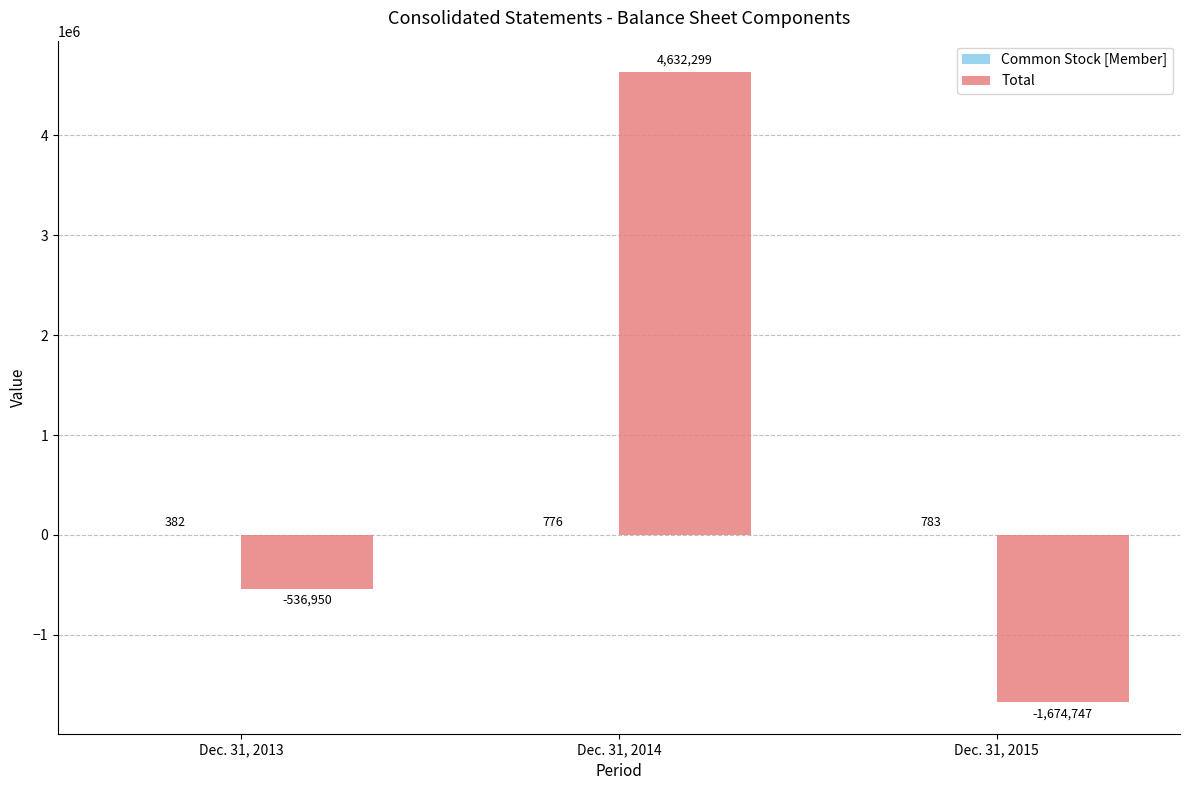

Count the number of categories in the chart.

3